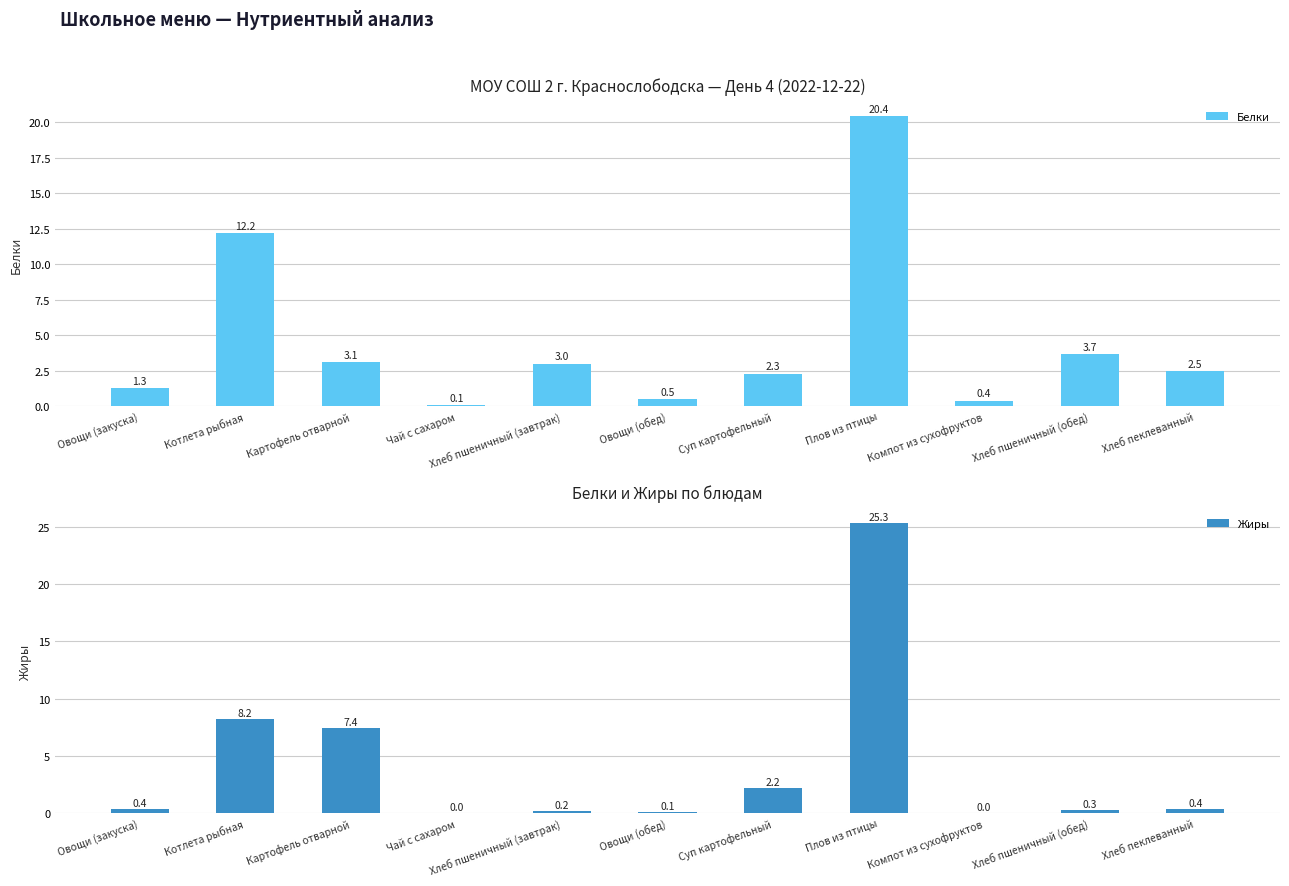

How many values in the Жиры series exceed 0?

9